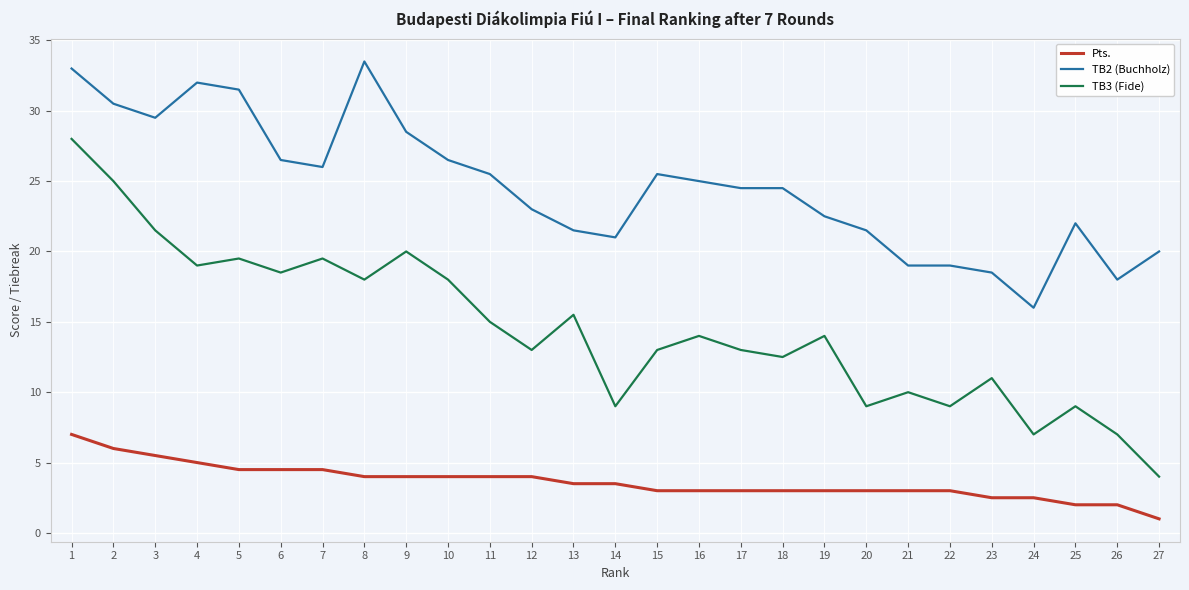

Is the value of TB2 (Buchholz) at 14 greater than the value of Pts. at 24?

Yes